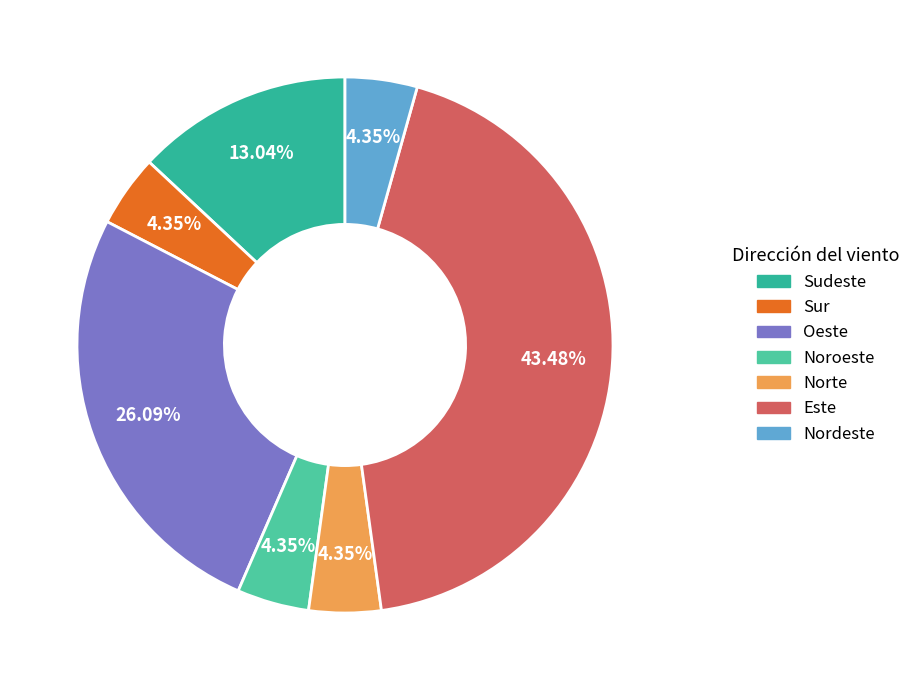

How many slices are in this pie chart?

7